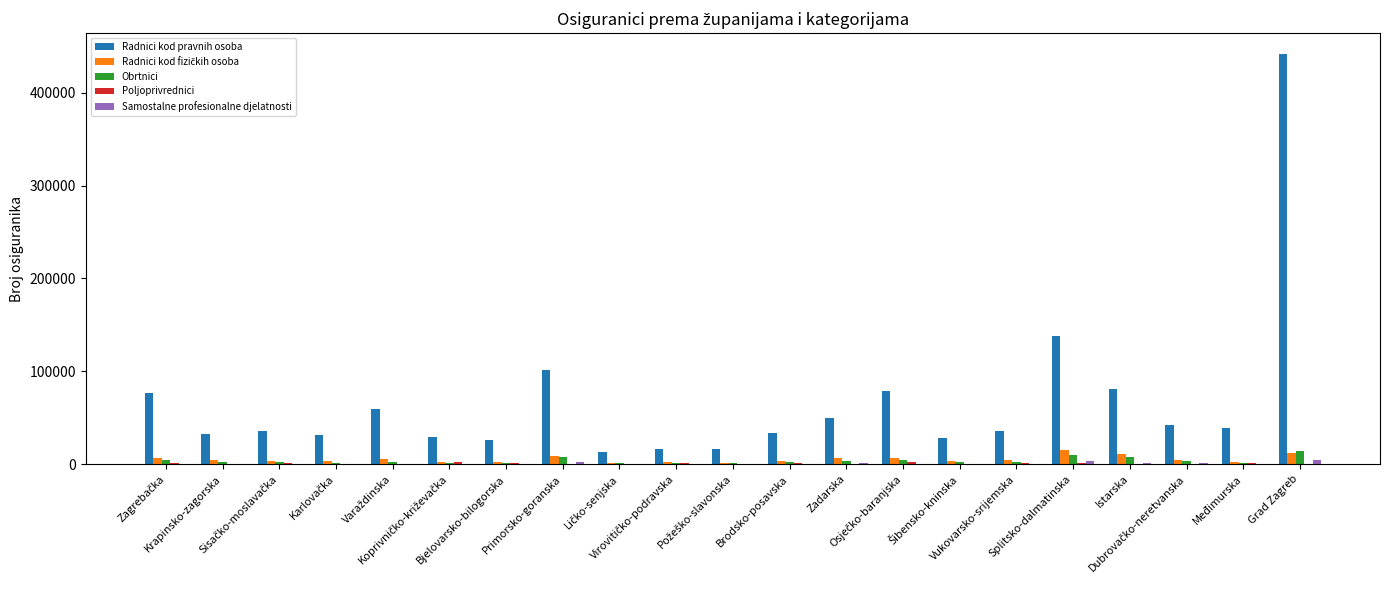

What is the sum of all Obrtnici values?

75957